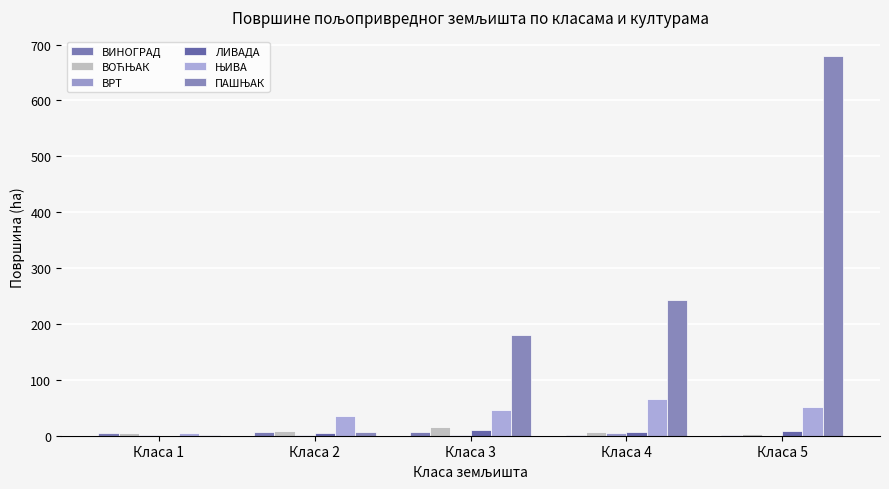

Which series has the largest total across all categories?

ПАШЊАК